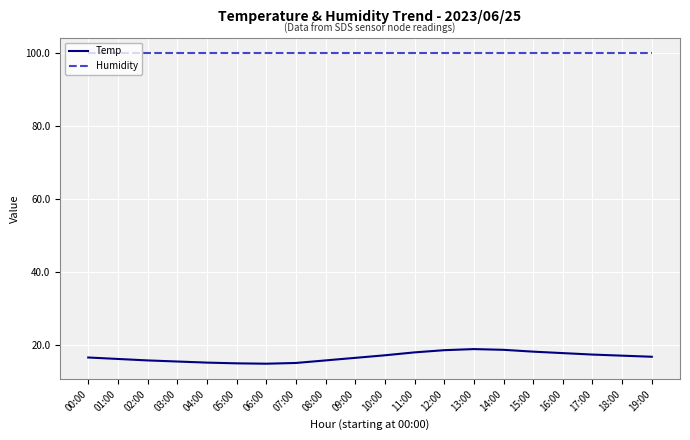

Is the value of Temp at 15:00 greater than the value of Humidity at 16:00?

No